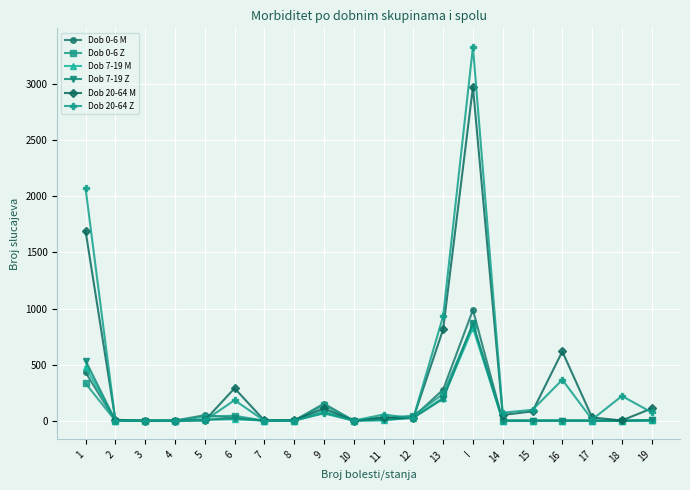

What is the difference between the highest and lowest values at 9?

86